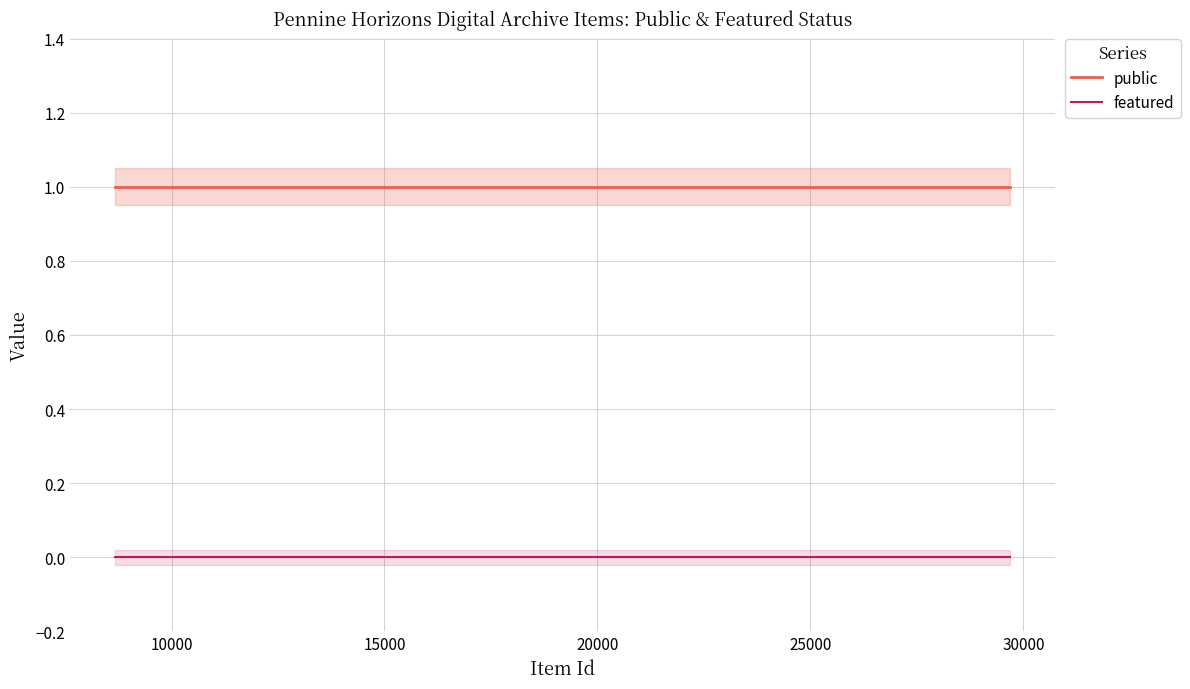

The public series shows 1 at 25000. True or false?

True